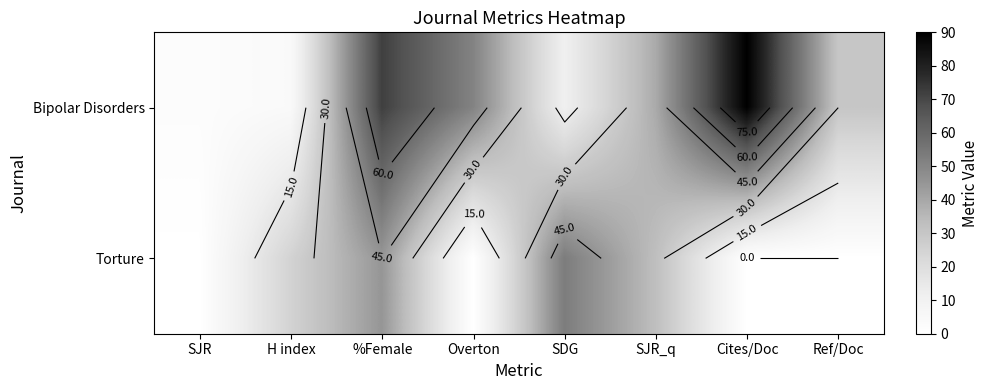

What is the minimum value for Bipolar Disorders?

2